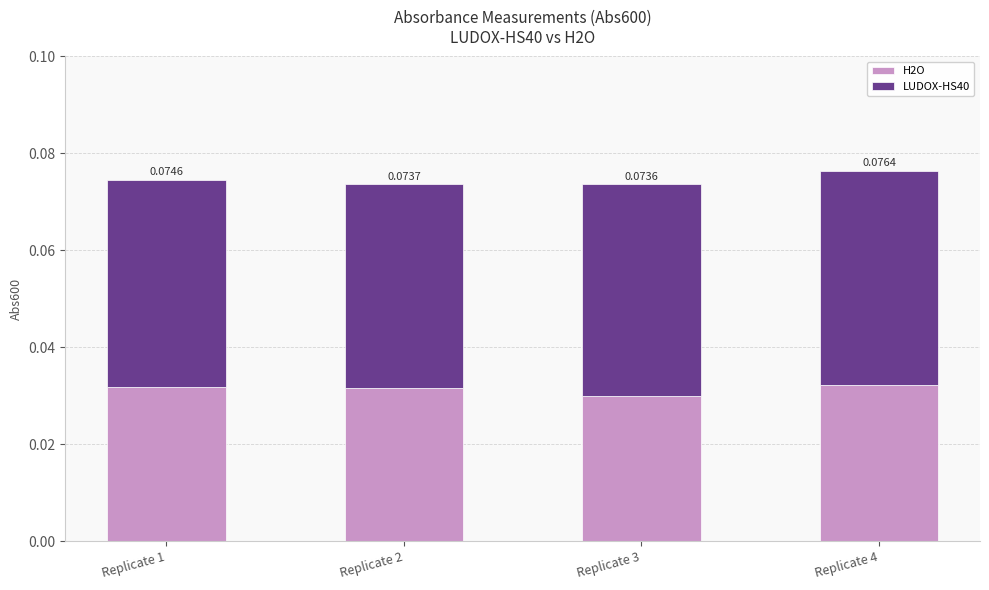

At which category is the sum across all series the highest?

Replicate 4